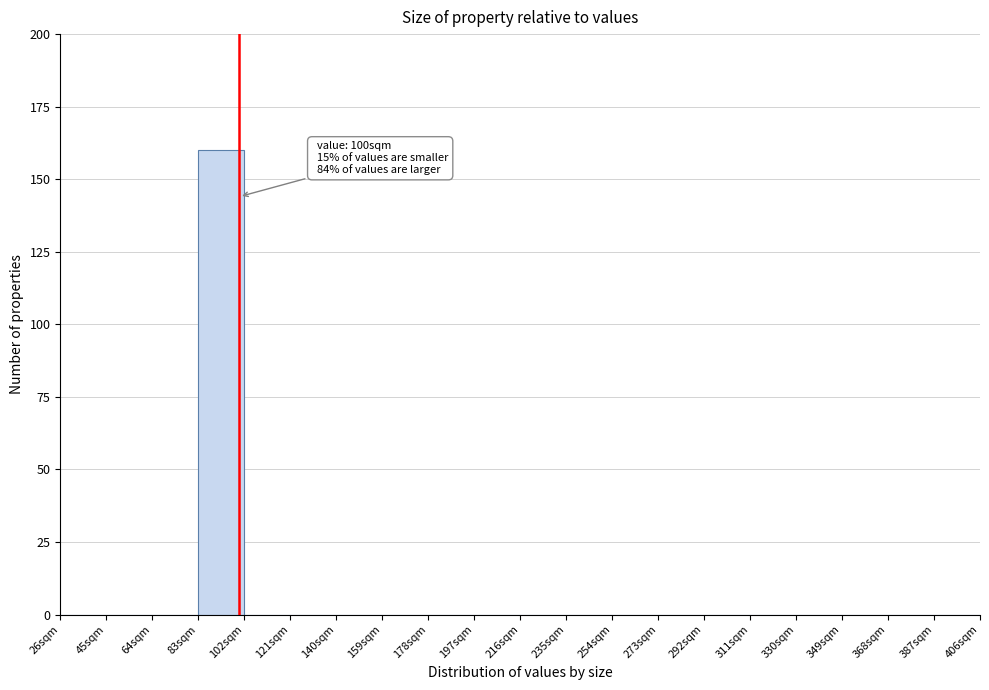

Over which range of the x-axis is the bar tallest?

83 to 102